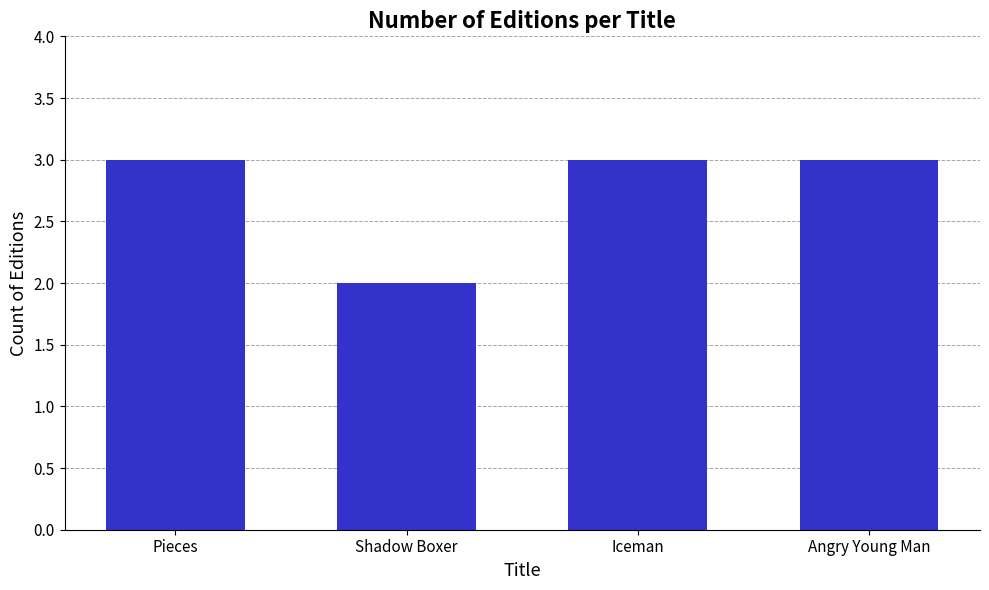

What is the value of the 2nd bar from the left?

2